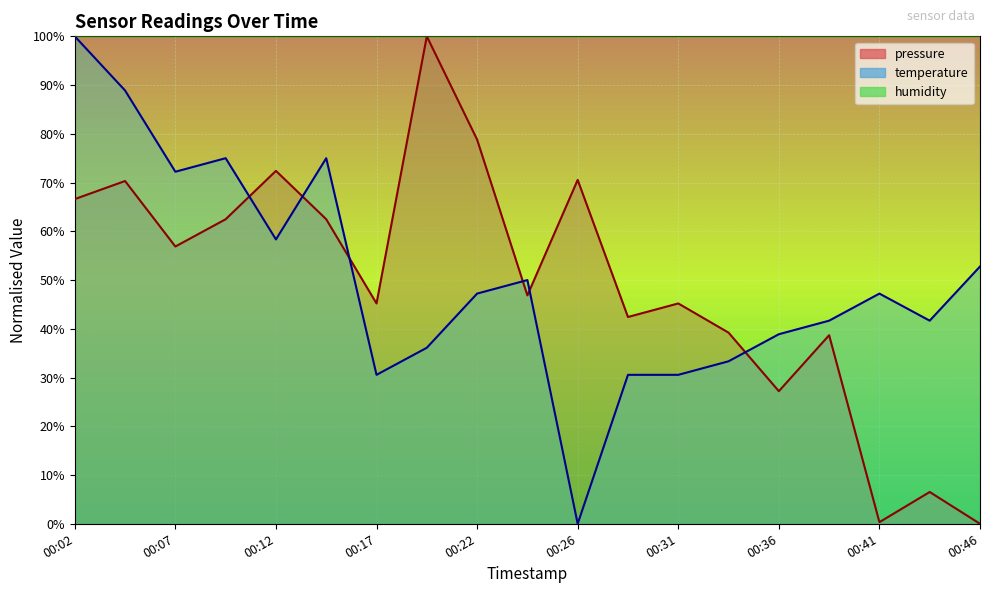

Reading left to right, transcribe all the data shown in this chart.

pressure: 66.6	70.3	56.9	62.5	72.4	62.5	45.2	100.0	78.8	46.9	70.5	42.4	45.2	39.2	27.2	38.7	0.3	6.5	0.0
temperature: 100.0	88.9	72.2	75.0	58.3	75.0	30.6	36.1	47.2	50.0	0.0	30.6	30.6	33.3	38.9	41.7	47.2	41.7	52.8